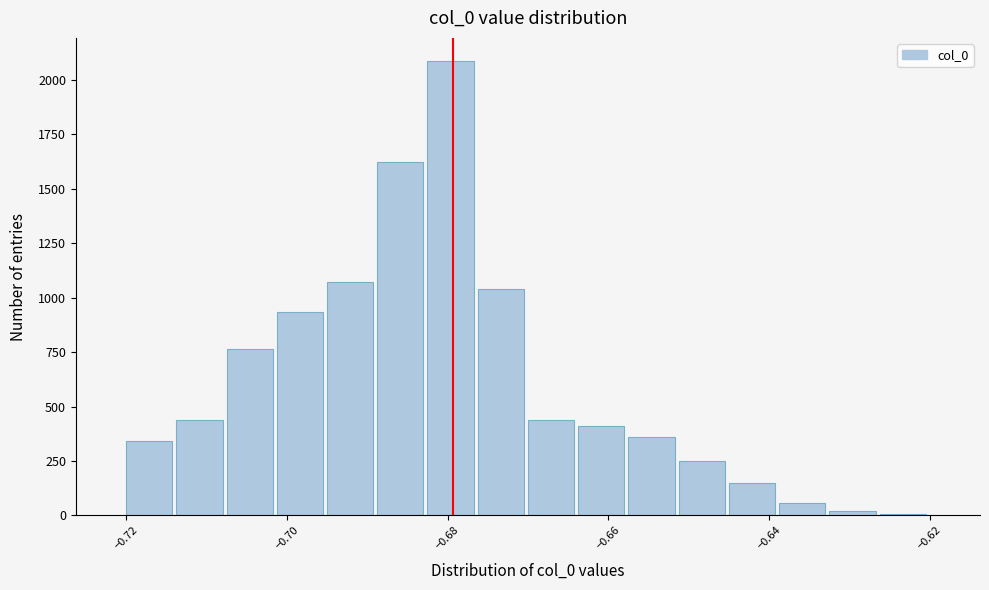

Around what value on the x-axis is the tallest bar? Give the approximate position of its centre, as read against the axis.

-0.680